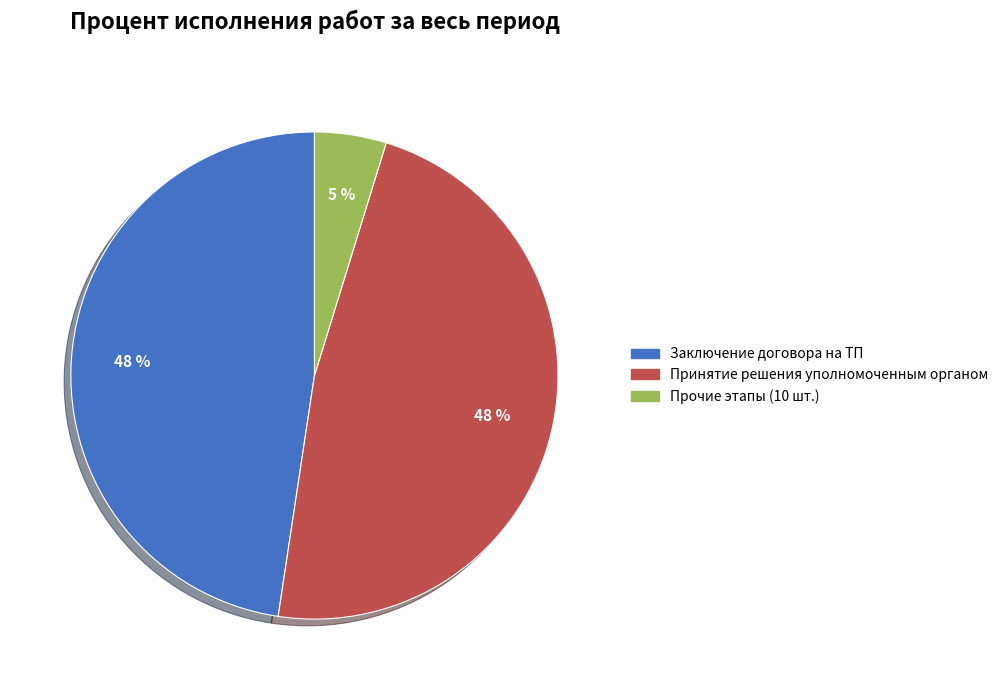

Is it true that Прочие этапы (10 шт.) is 14% of the pie?

False